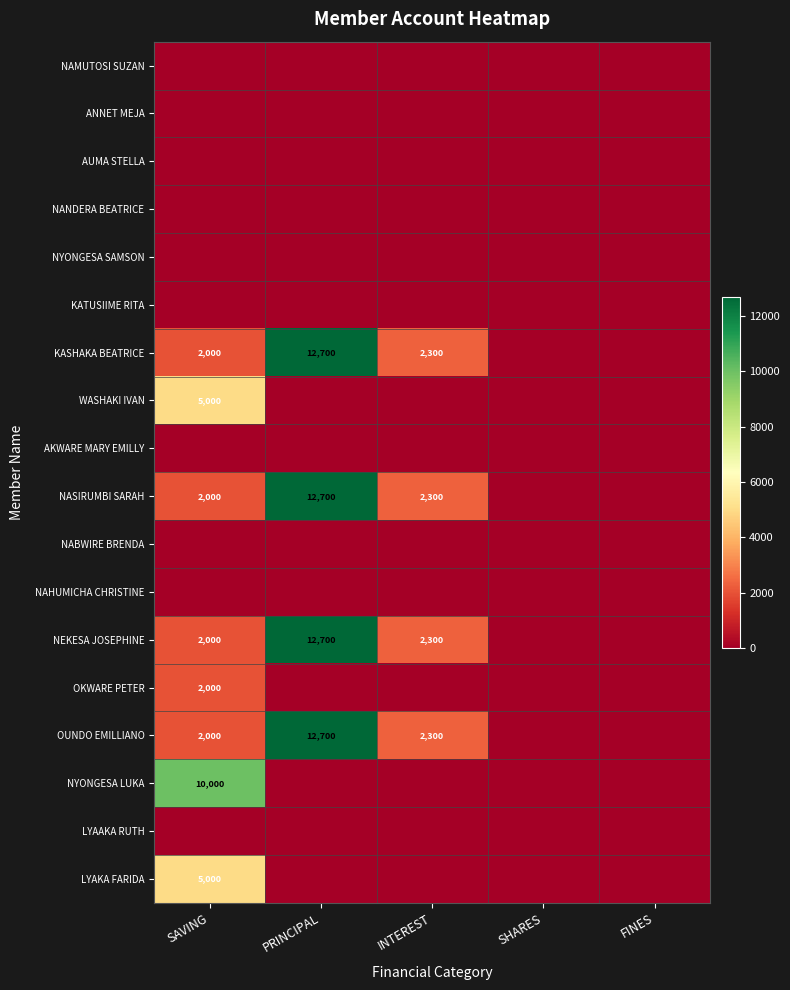

At which category is the sum across all series the highest?

PRINCIPAL